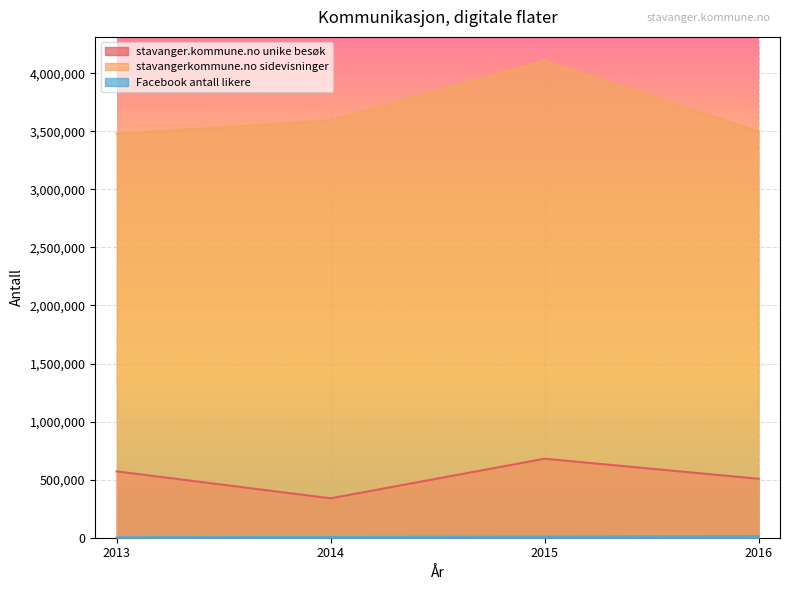

What is the value of the Facebook antall likere point at the 1st from the left?

3897